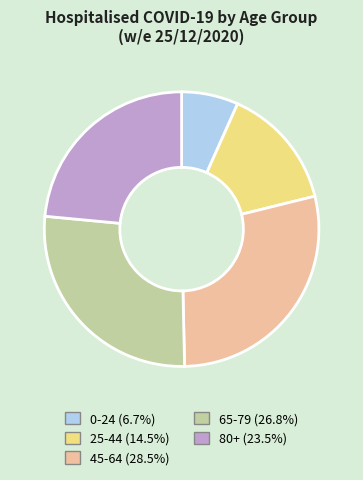

How many segments does this pie chart have?

5